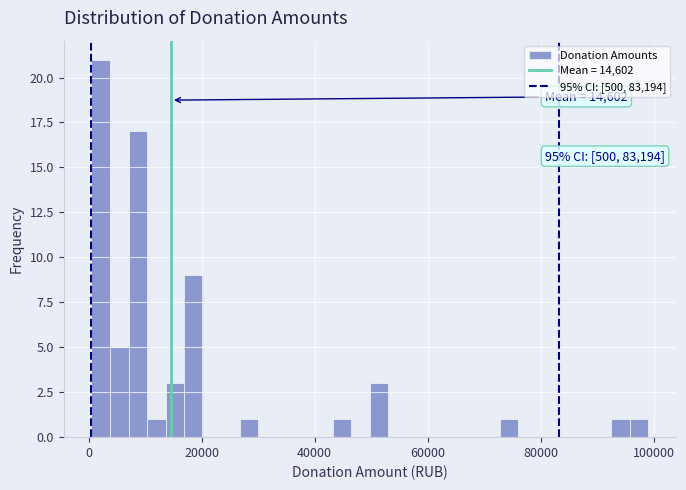

Read against the x-axis, roughly where is the centre of the tallest bar?

2000